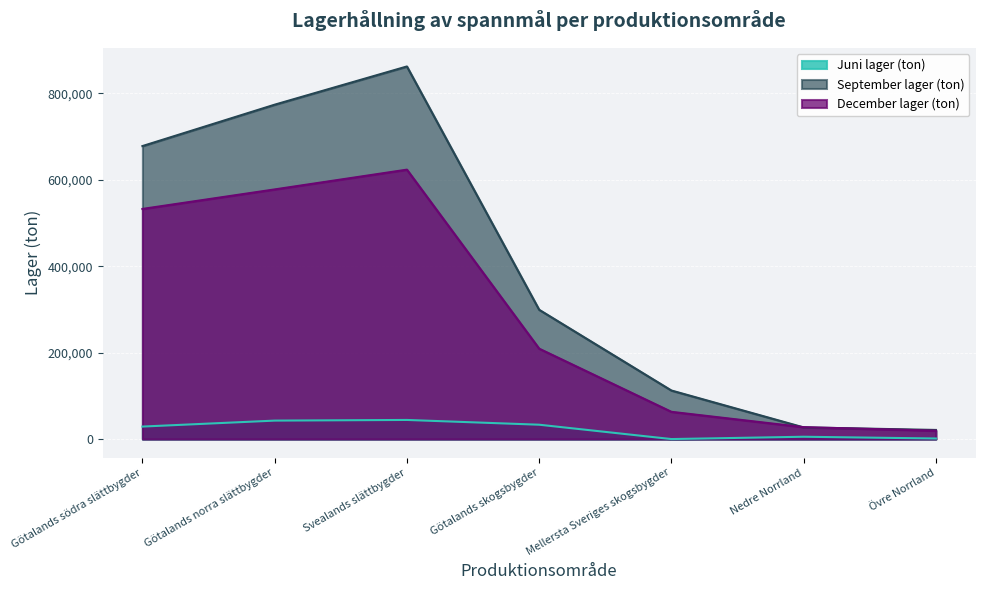

What is the label of the 5th point from the left?

Mellersta Sveriges skogsbygder